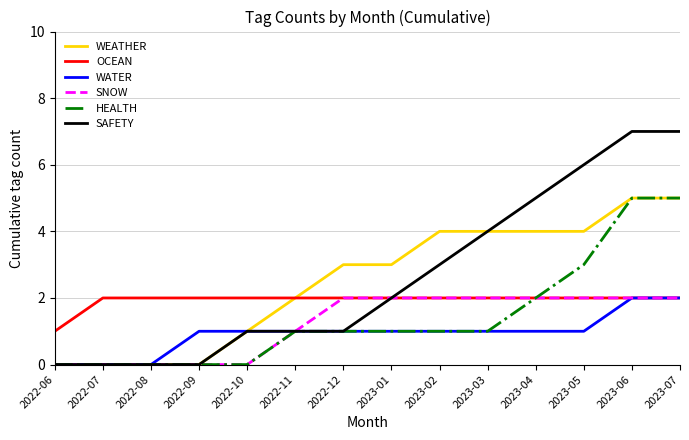

What is the spread (max minus min) of values at 2023-05?

5